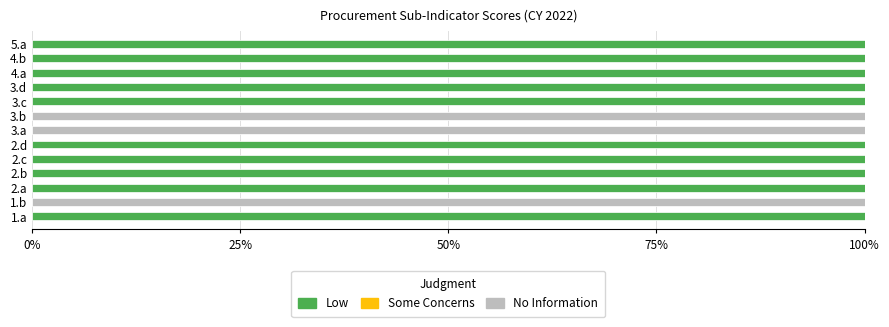

What is the total value across all series at 3.c?

100